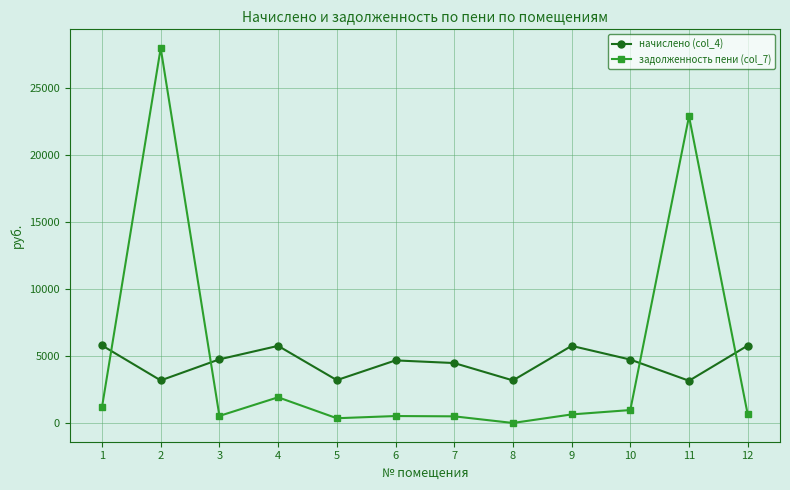

List the series in order of their peak value, highest first.

задолженность пени (col_7), начислено (col_4)